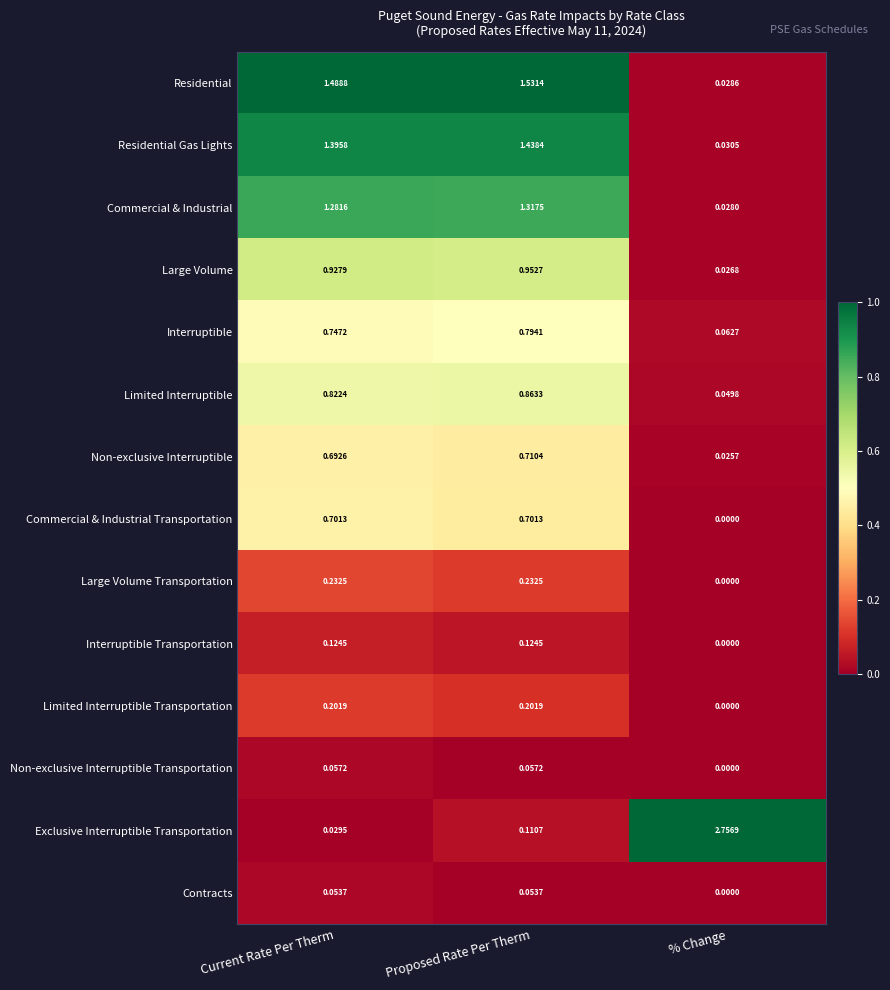

Is the value of Exclusive Interruptible Transportation at % Change greater than the value of Residential at % Change?

Yes